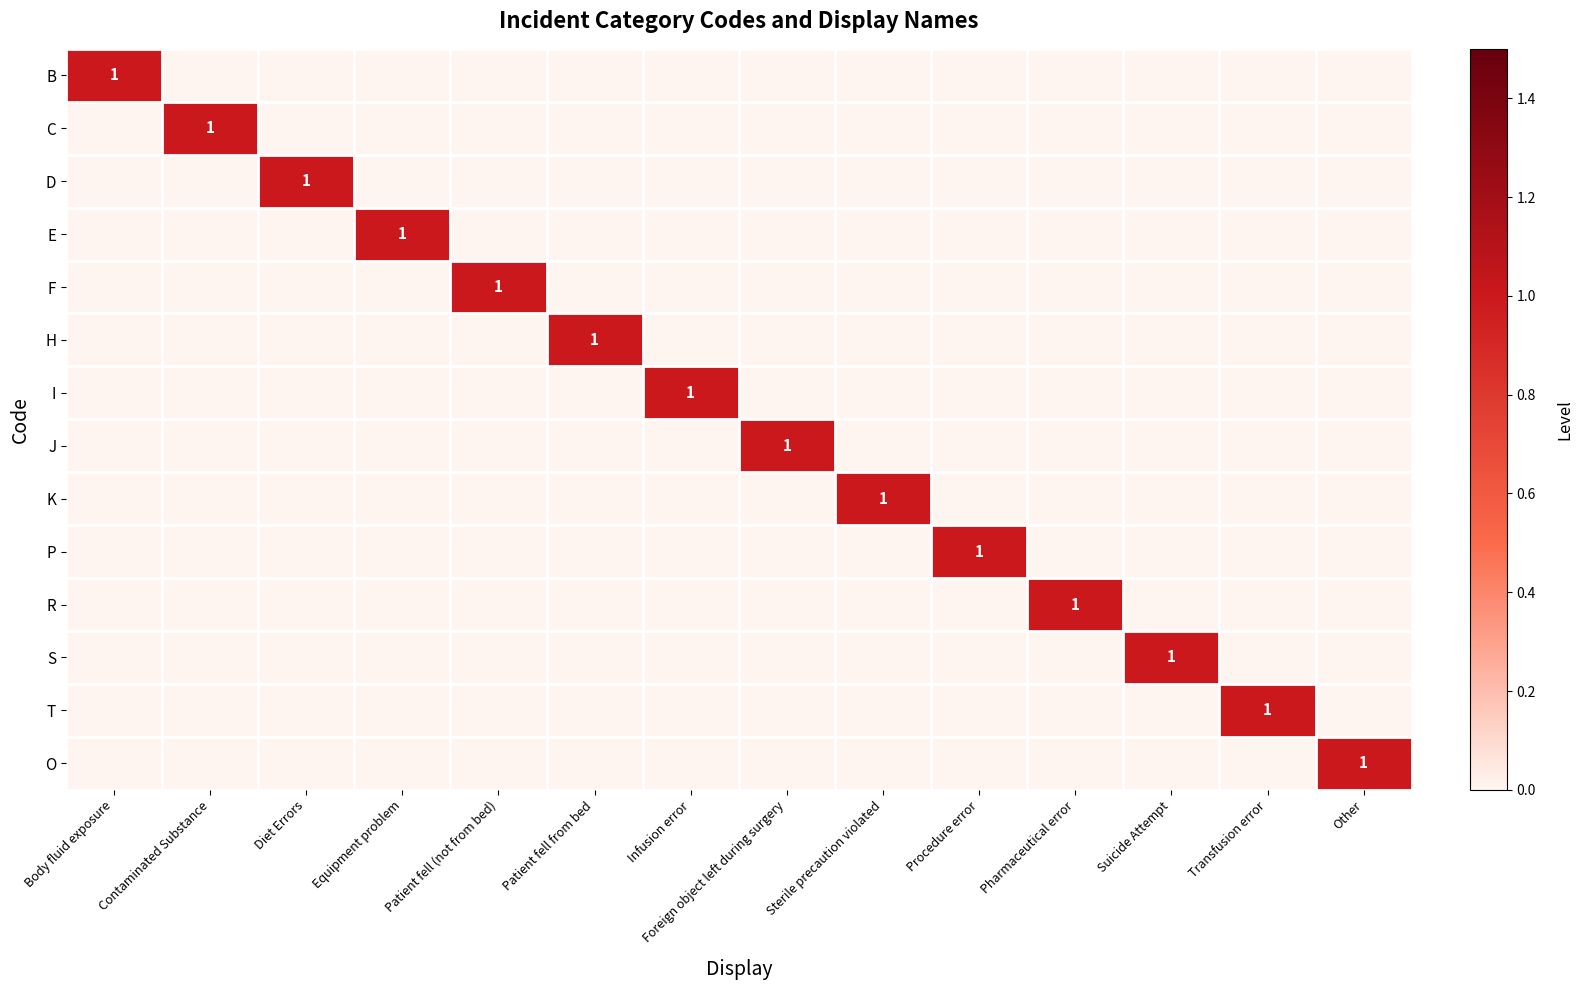

Is it true that I equals 0 at Equipment problem?

True